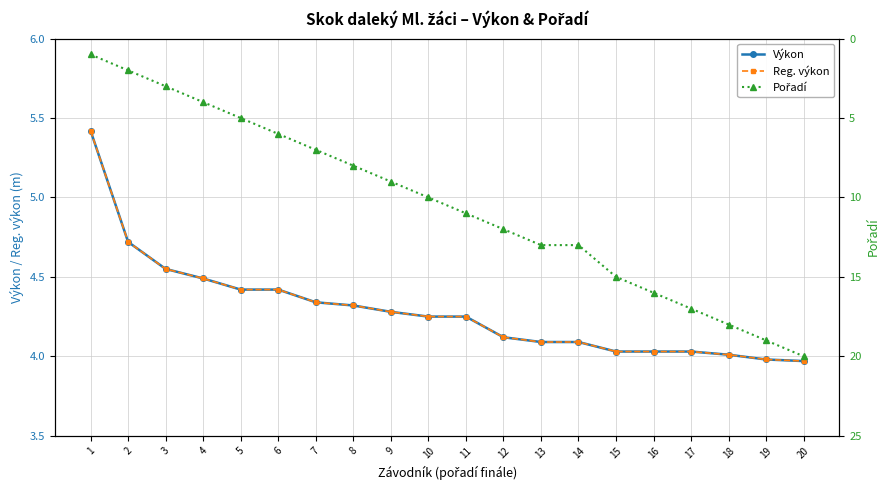

Which series ends up on top after the final intersection of Reg. výkon and Pořadí?

Pořadí